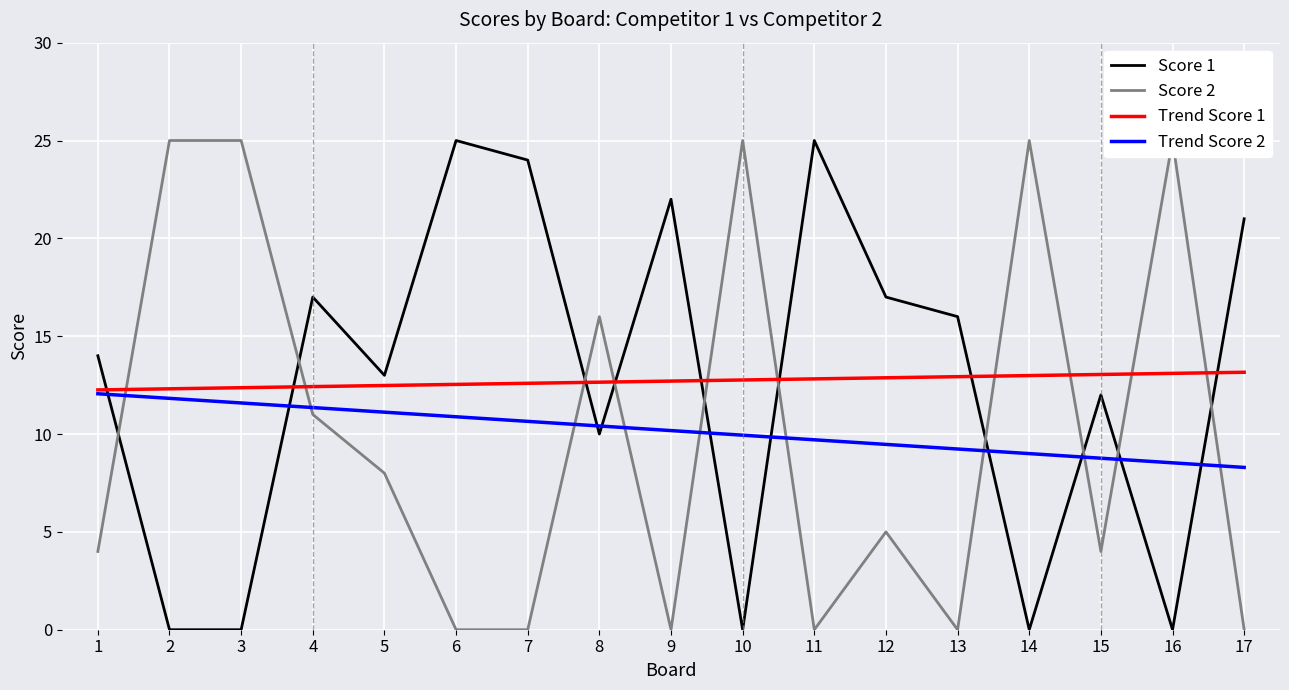

The value of Trend Score 2 at 10 is 9.9. True or false?

True